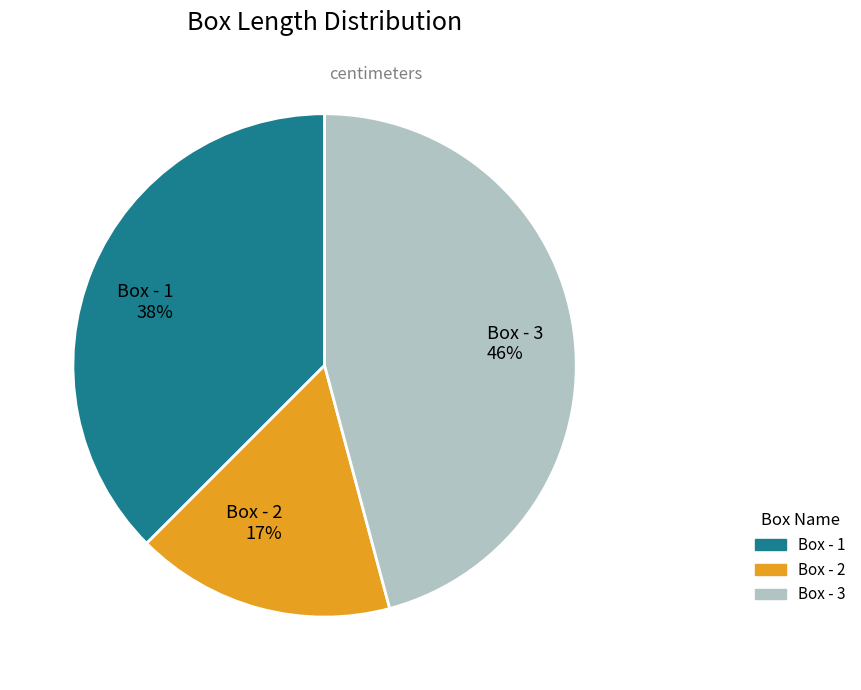

Rank the categories by value from lowest to highest.

Box - 2, Box - 1, Box - 3